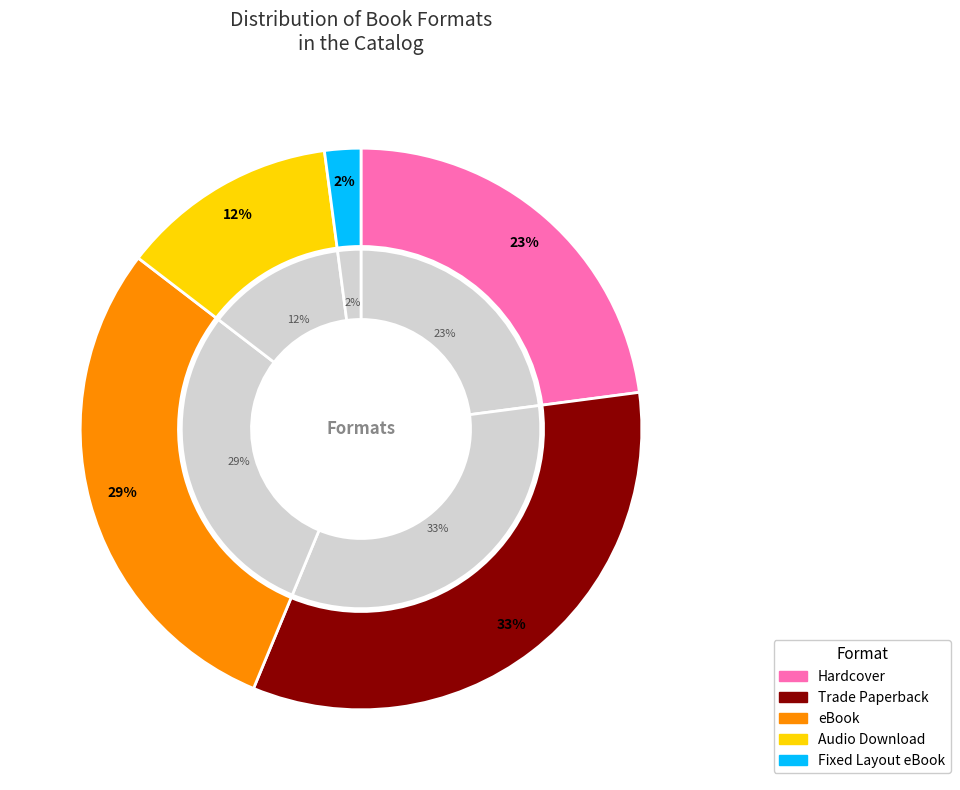

What percentage is the Fixed Layout eBook slice, to the nearest percent?

2%